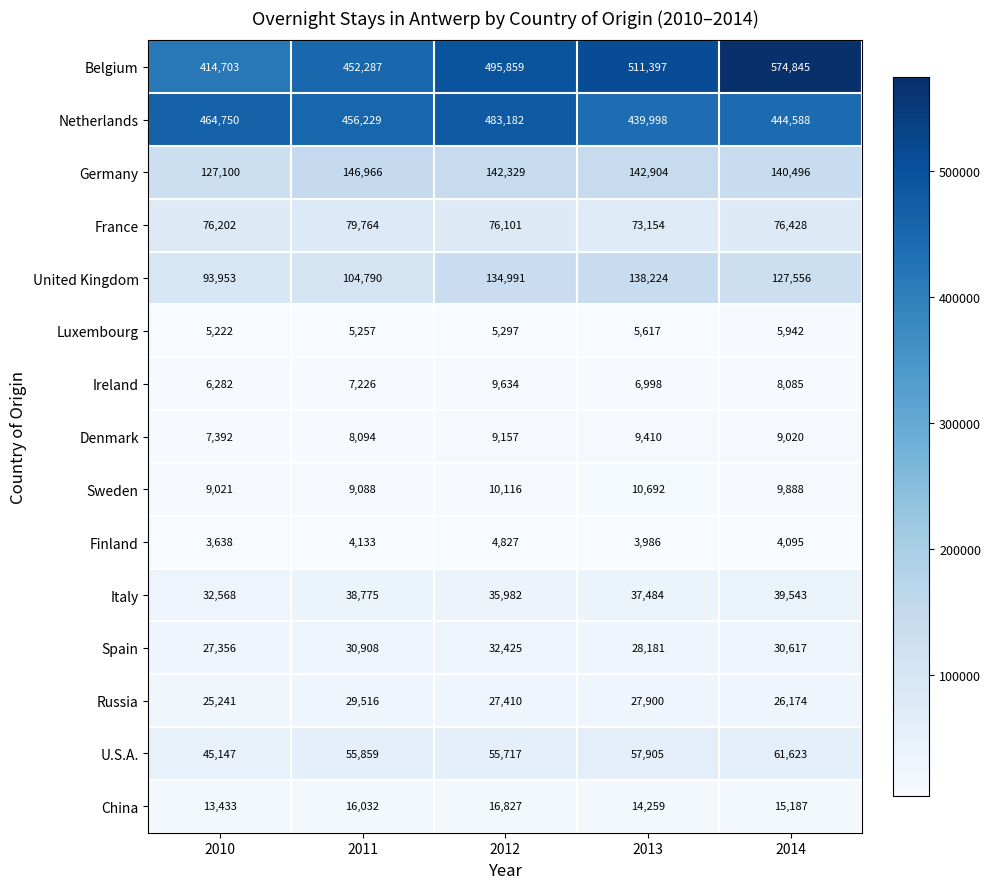

At 2014, list the series in order from largest to smallest.

Belgium, Netherlands, Germany, United Kingdom, France, U.S.A., Italy, Spain, Russia, China, Sweden, Denmark, Ireland, Luxembourg, Finland